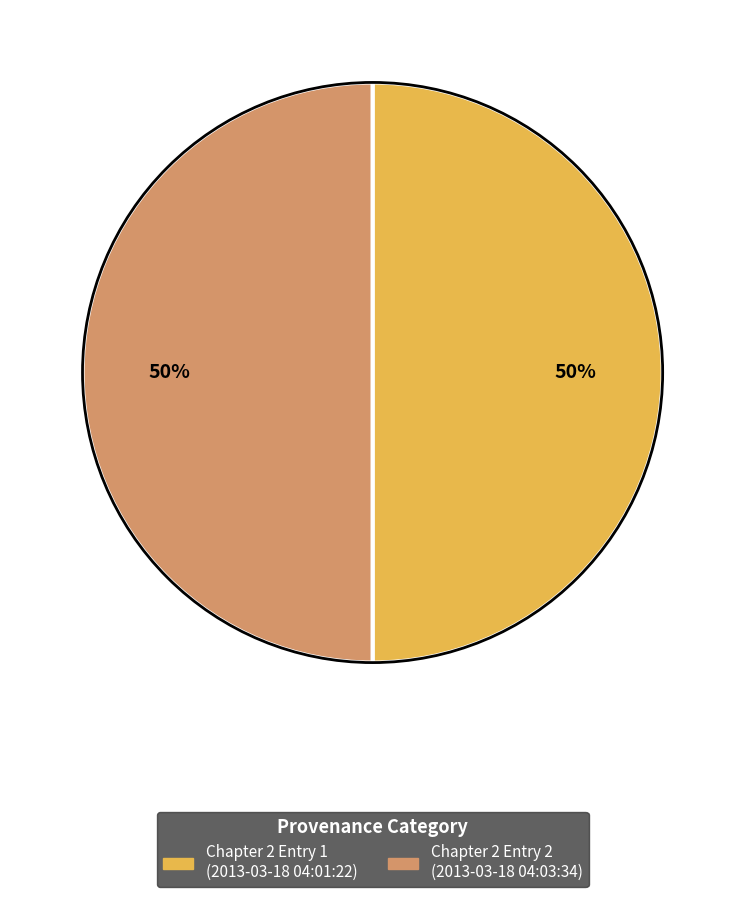

To the nearest percent, what is the average slice percentage?

50%